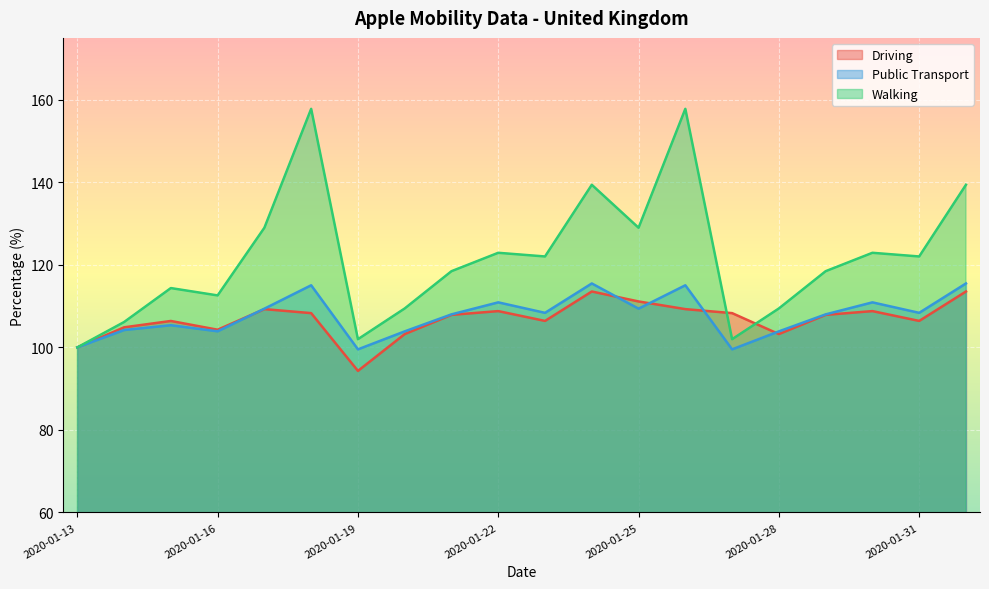

What value does the Driving series have at 2020-01-24?

113.5